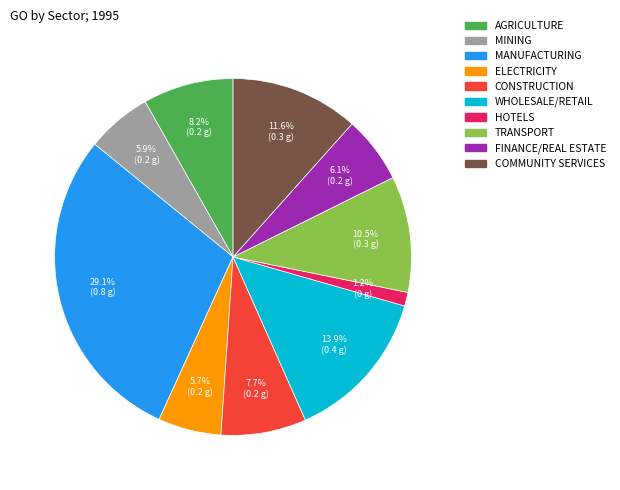

Does any single category account for the majority?

No